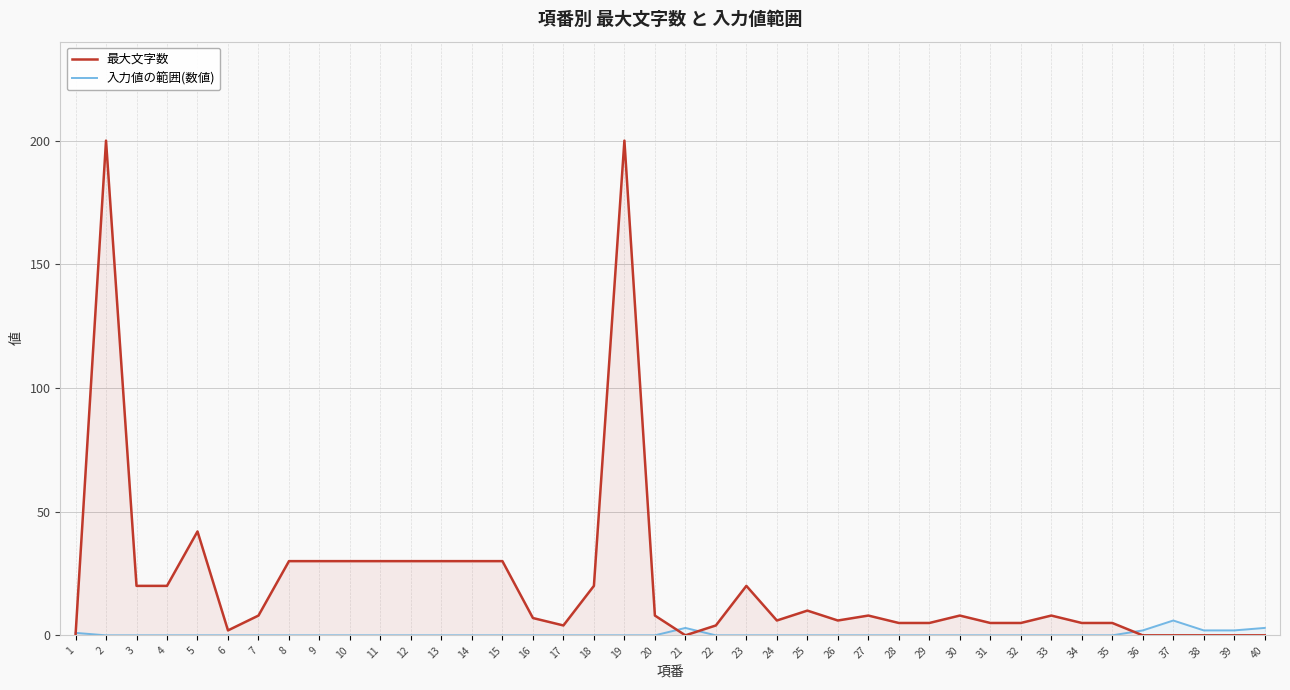

What is the value of the 最大文字数 point at the 3rd from the left?

20